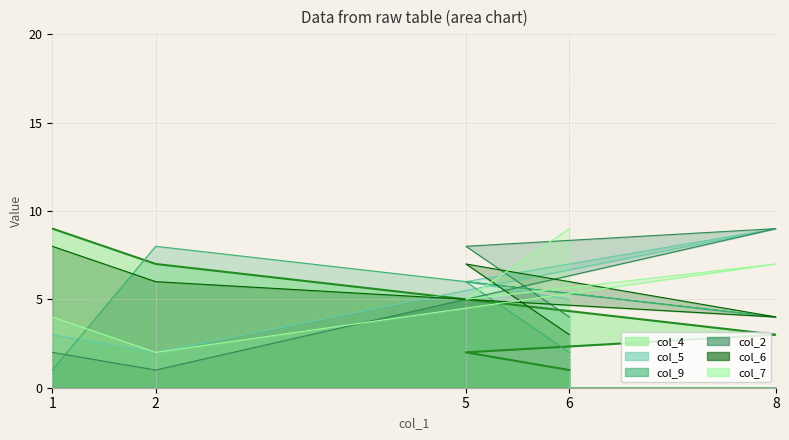

Which series ends up on top after the final intersection of col_6 and col_9?

col_6